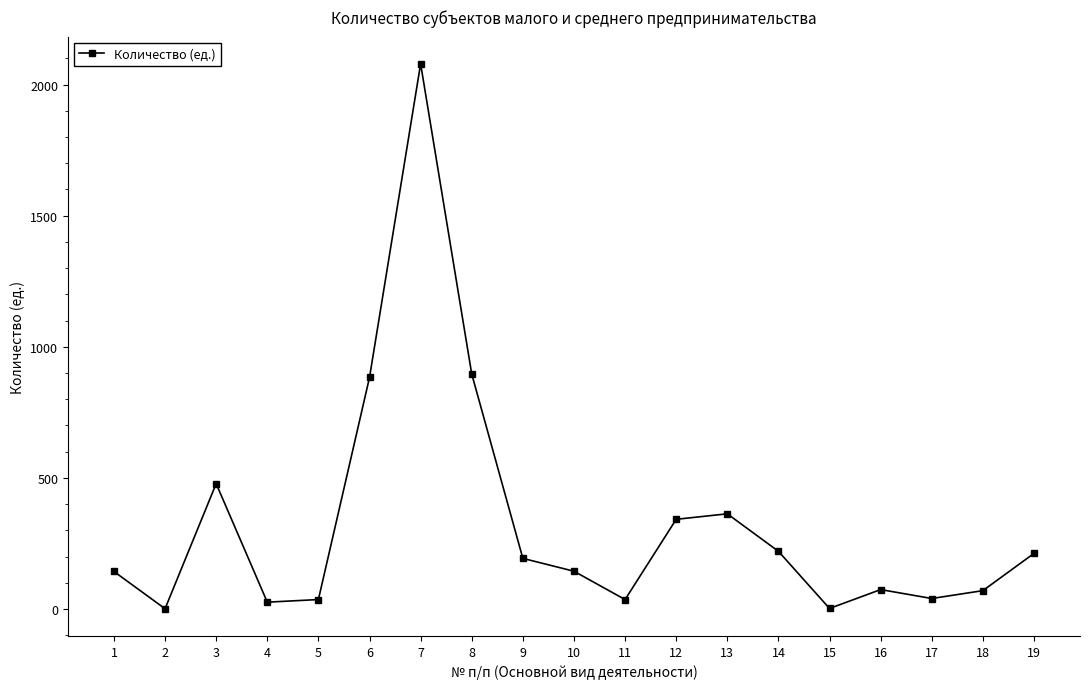

The chart shows a value of 70 at 18. True or false?

True